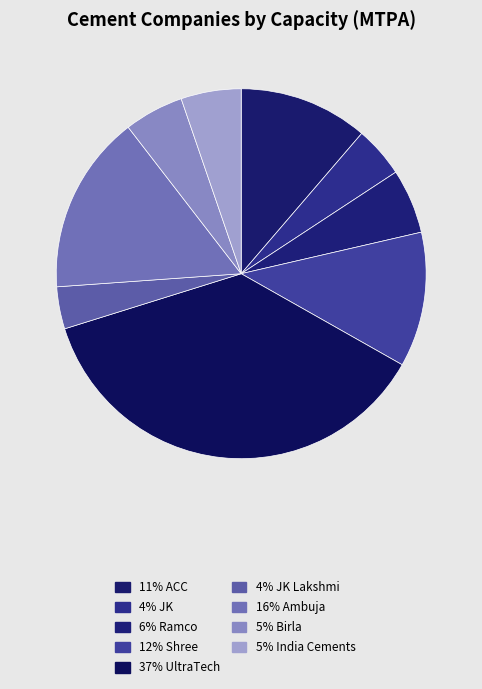

How many segments does this pie chart have?

9